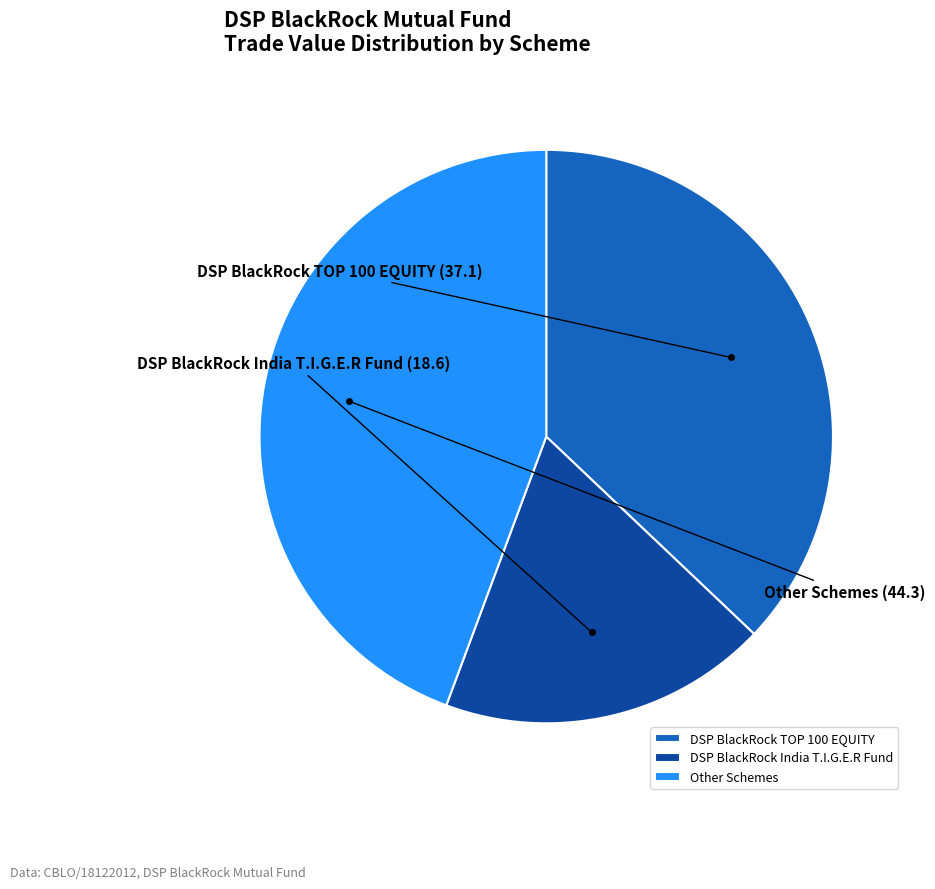

Does any single category account for the majority?

No